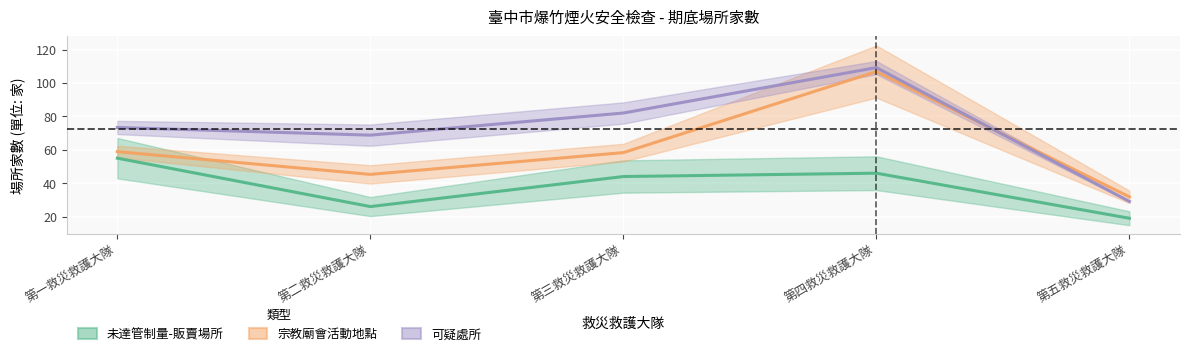

What are all the series names shown in the legend?

未達管制量-販賣場所, 宗教廟會活動地點, 可疑處所